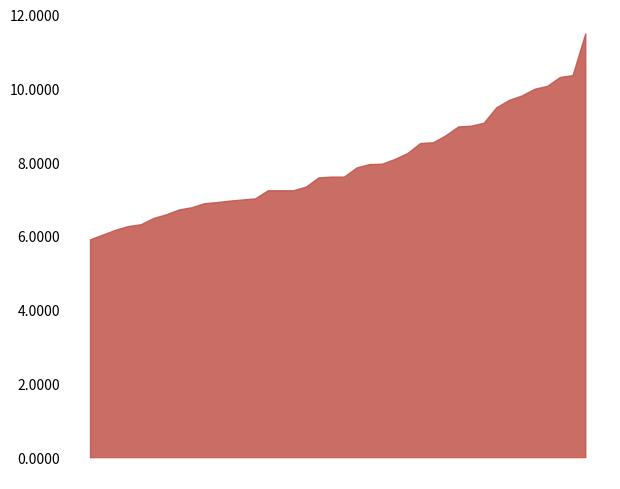

What is the greatest value displayed?

11.5